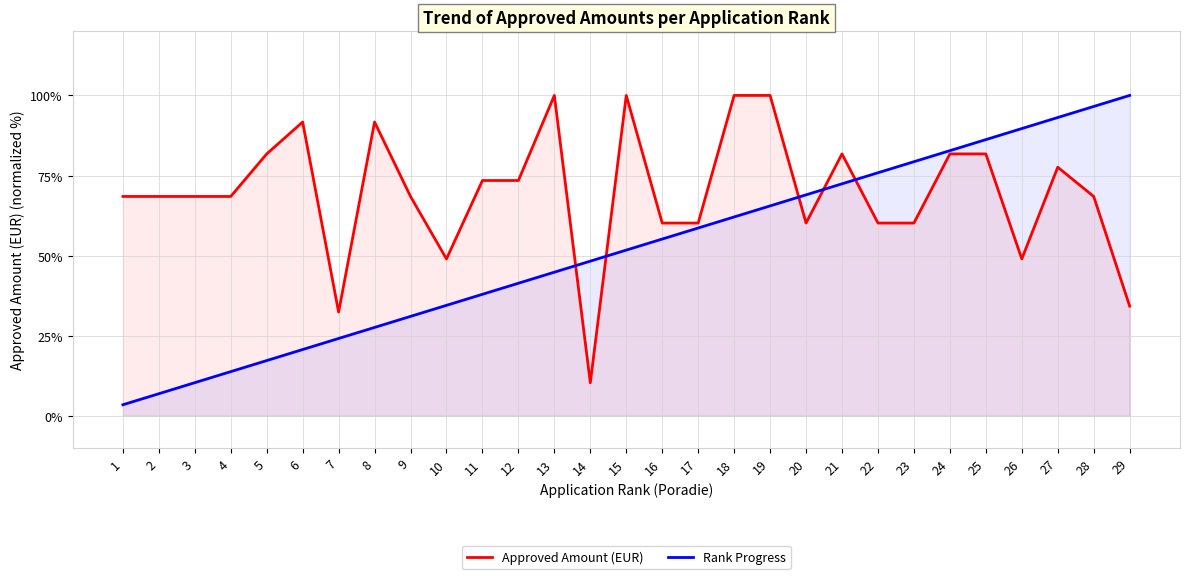

Reading left to right, what are all the values shown in this chart?

Approved Amount (EUR): 1=68.5	2=68.5	3=68.5	4=68.5	5=81.7	6=91.7	7=32.4	8=91.7	9=68.5	10=49.0	11=73.4	12=73.4	13=100.0	14=10.3	15=100.0	16=60.2	17=60.2	18=100.0	19=100.0	20=60.2	21=81.7	22=60.2	23=60.2	24=81.7	25=81.7	26=49.0	27=77.6	28=68.5	29=34.2
Rank Progress: 1=3.4	2=6.9	3=10.3	4=13.8	5=17.2	6=20.7	7=24.1	8=27.6	9=31.0	10=34.5	11=37.9	12=41.4	13=44.8	14=48.3	15=51.7	16=55.2	17=58.6	18=62.1	19=65.5	20=69.0	21=72.4	22=75.9	23=79.3	24=82.8	25=86.2	26=89.7	27=93.1	28=96.6	29=100.0